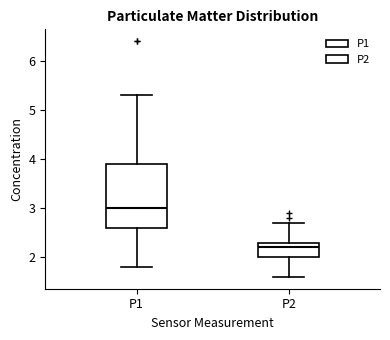

Reading left to right, transcribe this box plot: for each box, give where its median line is, the range the box spans, and where its two whiskers end, as read against the y-axis. The values are not printed on the chart, so give them approximately, as read against the axis.

P1: median 3.0, box 2.6 to 3.9, whiskers 1.8 to 5.3
P2: median 2.2, box 2.0 to 2.3, whiskers 1.6 to 2.7